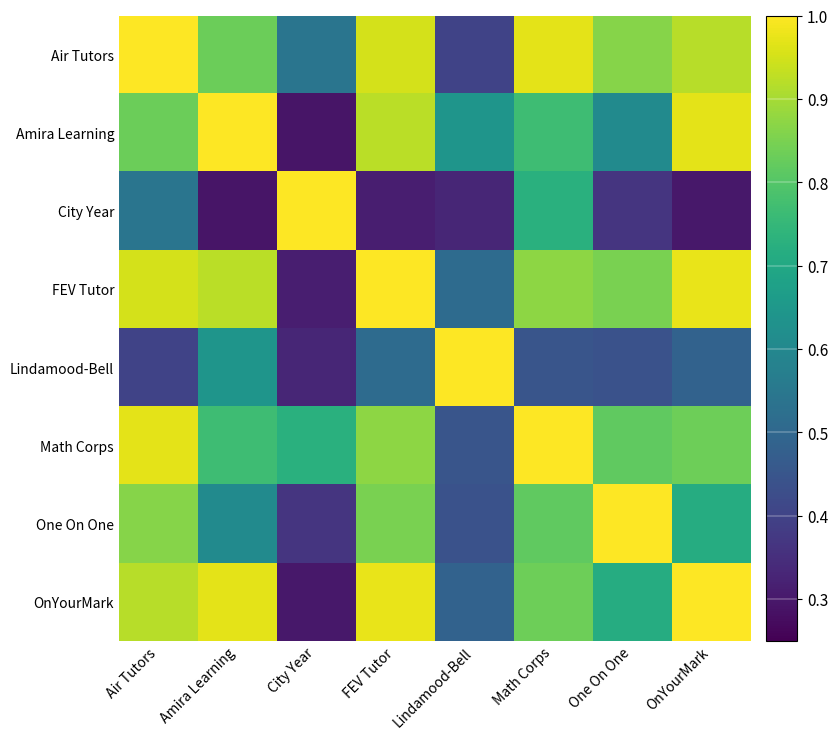

How many data points does each series have?

8